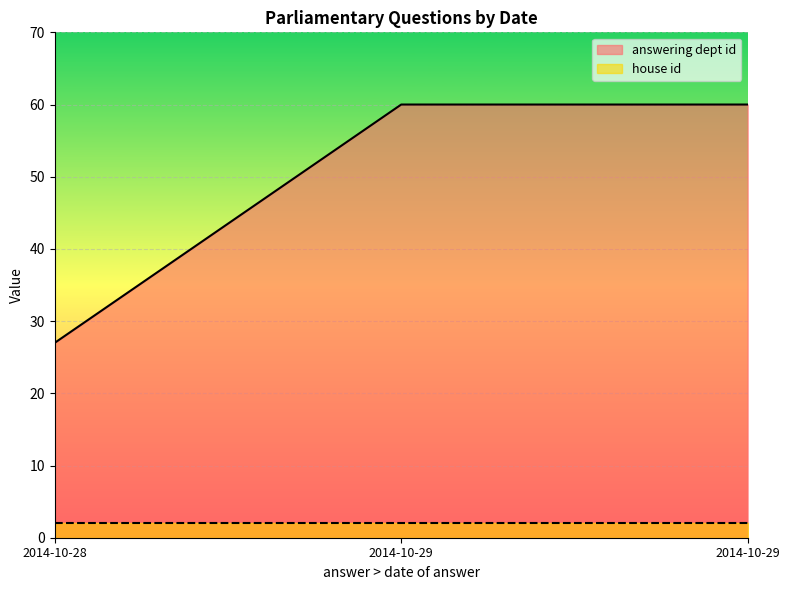

Is it true that the value at 2014-10-28 is 27?

True